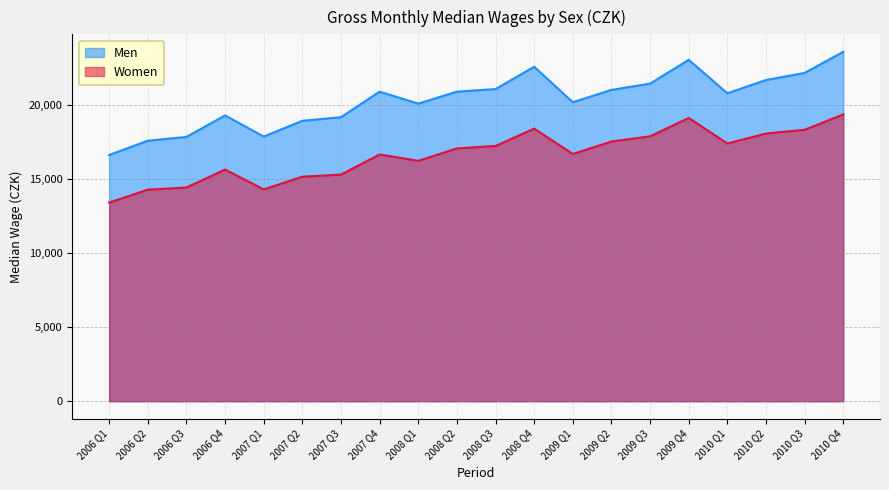

Reading right to left, extract all data points from this chart.

Men: 23584	22159	21679	20784	23044	21437	21012	20180	22573	21069	20895	20085	20894	19170	18927	17861	19289	17839	17582	16617
Women: 19359	18322	18065	17395	19119	17880	17526	16688	18396	17229	17063	16227	16654	15297	15152	14297	15639	14422	14281	13407